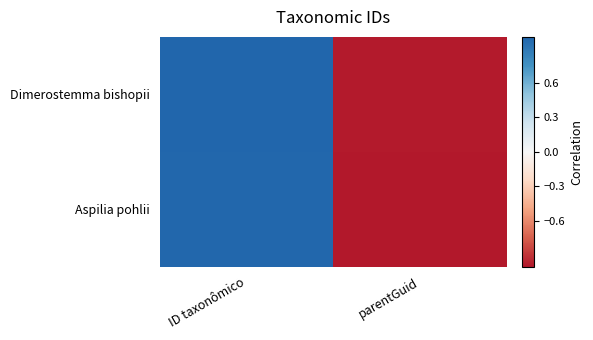

Which series has the widest spread of values?

Dimerostemma bishopii